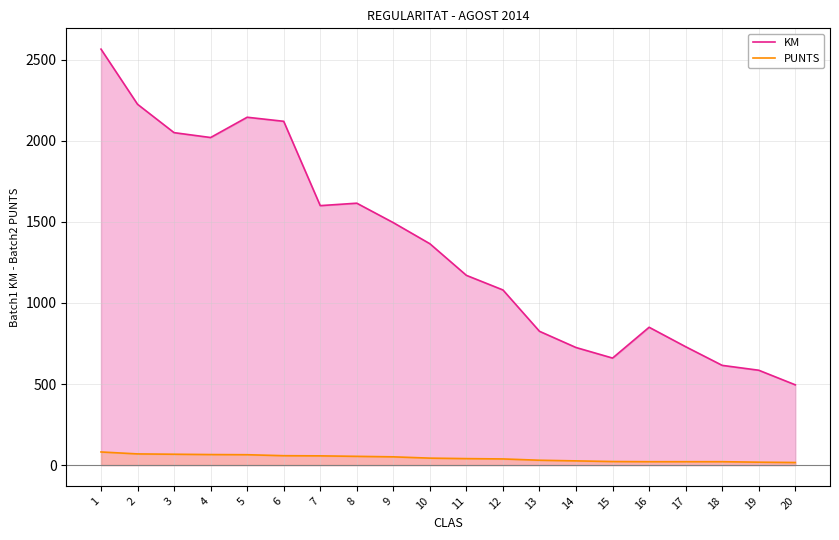

True or false: PUNTS has more than 1 points higher than both neighbors.

False